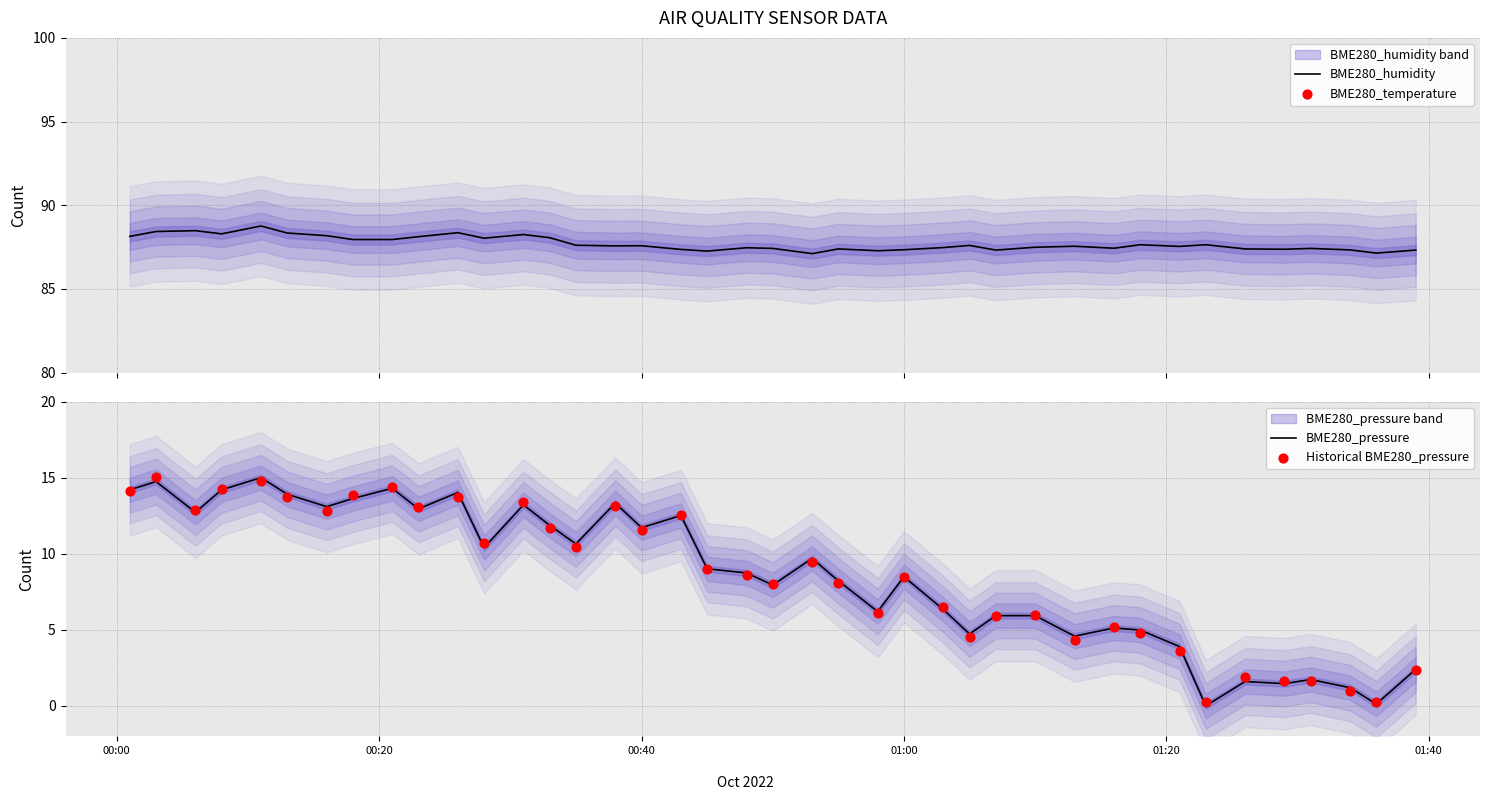

What are all the series names shown in the legend?

BME280_humidity, BME280_temperature, BME280_pressure, Historical BME280_pressure